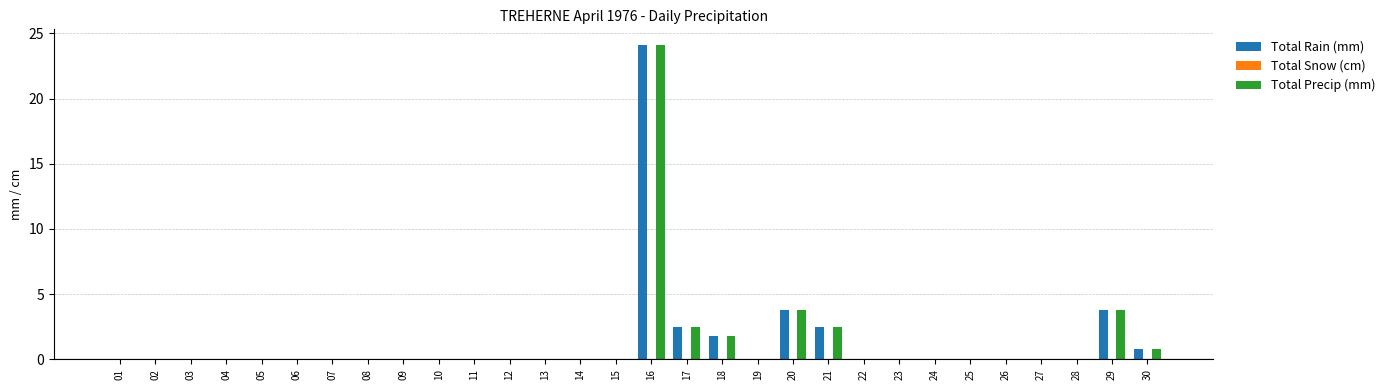

The Total Precip (mm) series shows -10.5 at 08. True or false?

False